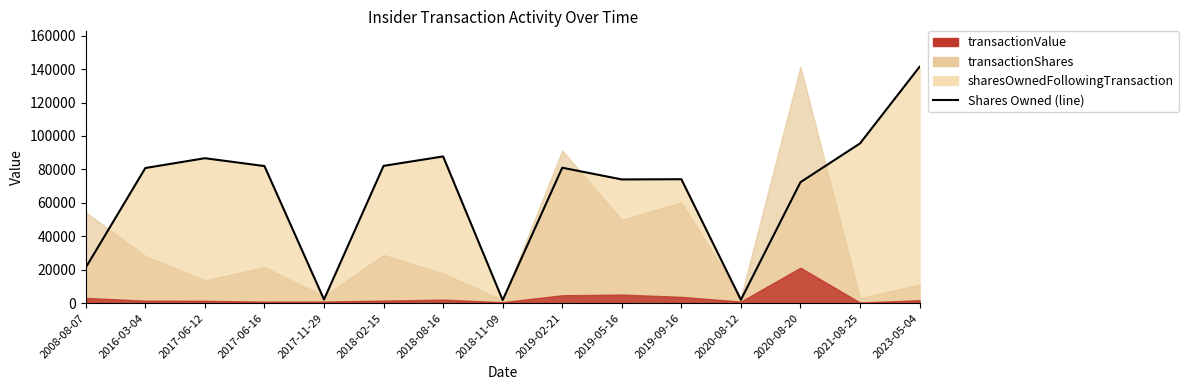

How many points are lower than both their immediate neighbors (excluding endpoints)?

4